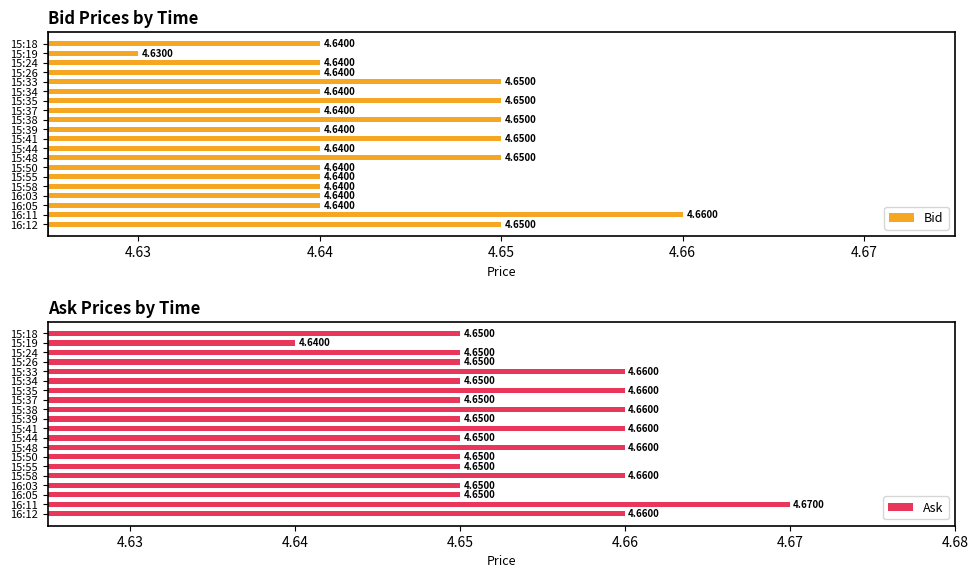

What is the average value of the Bid series?

4.6